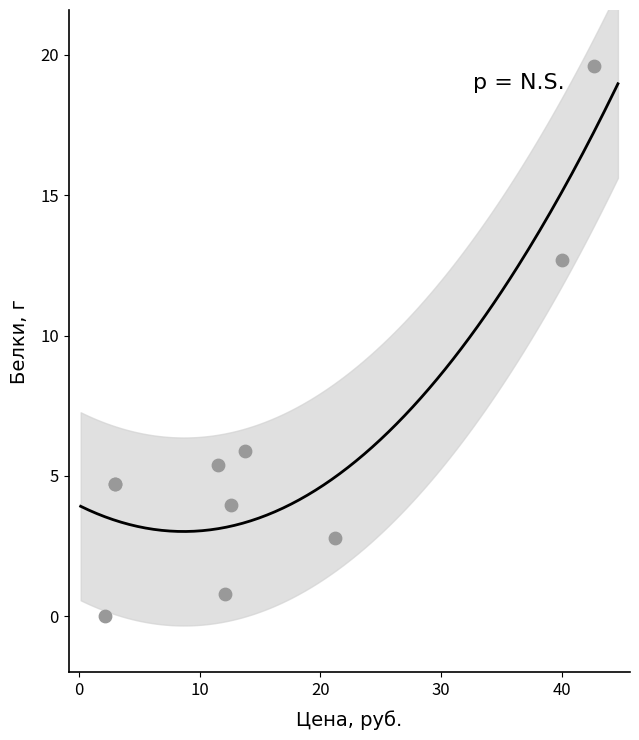

What Y value in the scatter plot is closest to 9?

5.9